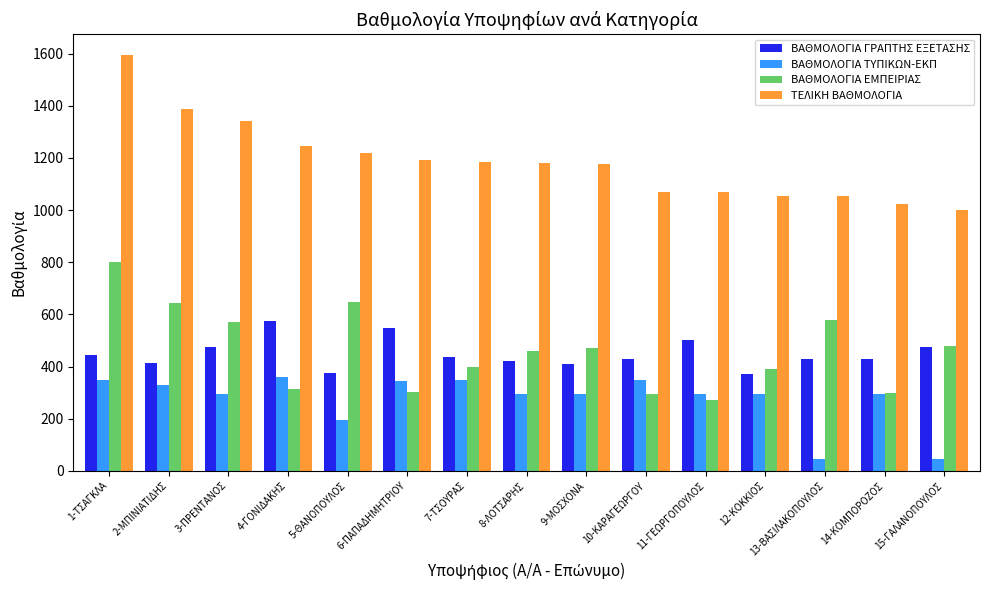

What is the sum of all ΤΕΛΙΚΗ ΒΑΘΜΟΛΟΓΙΑ values?

17792.5